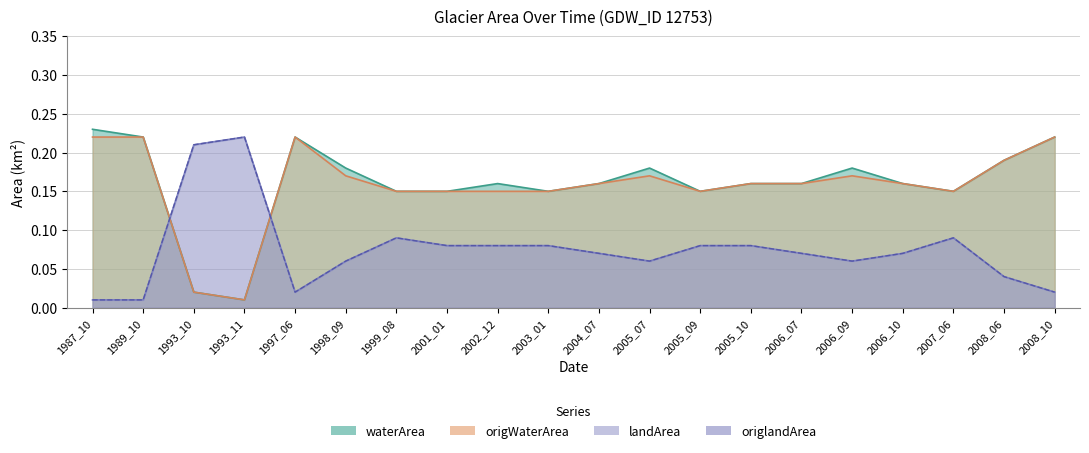

How many series are shown in this chart?

4